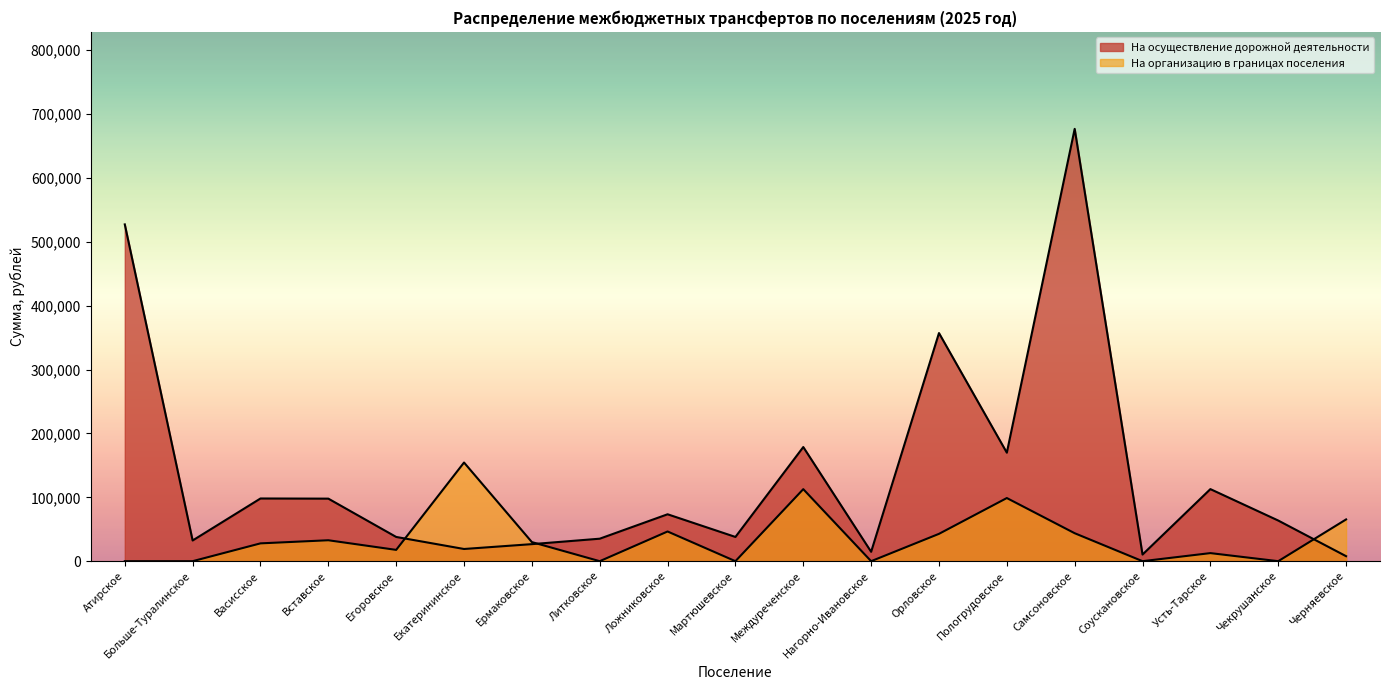

Where is the first local maximum for На организацию в границах поселения?

Вставское